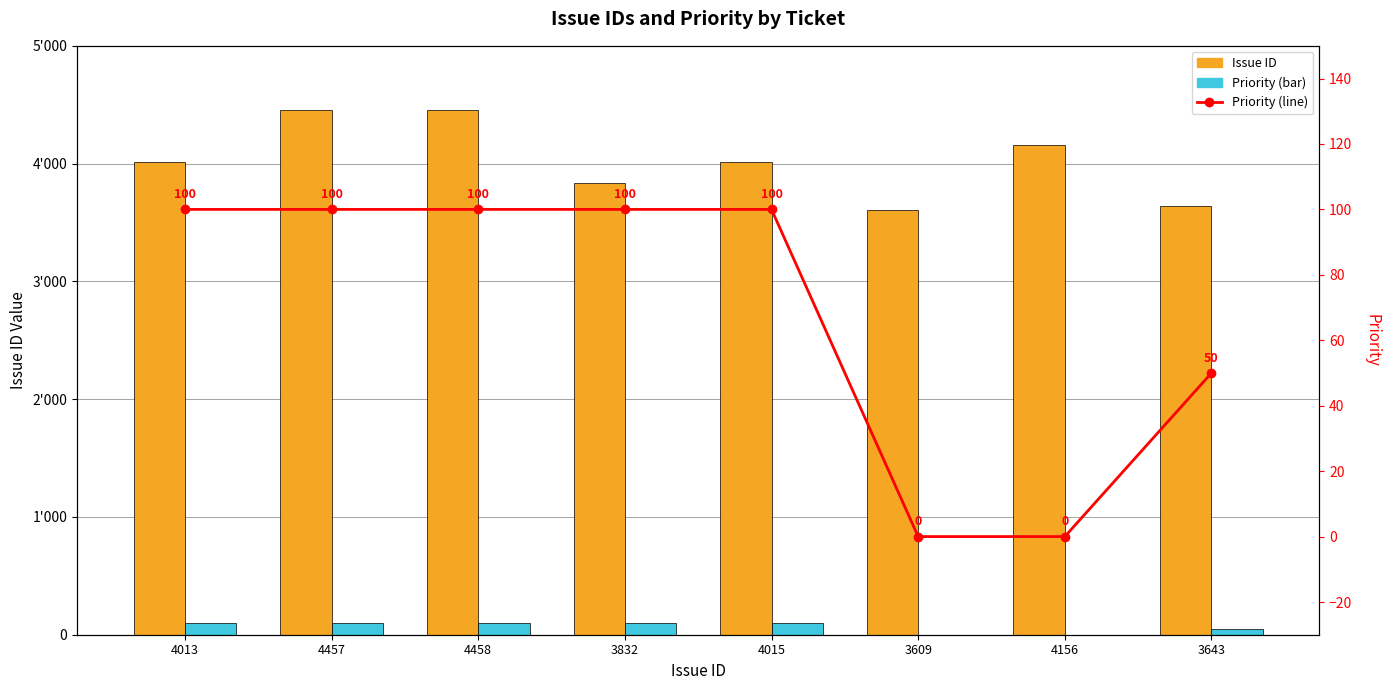

How many series are shown in this chart?

3